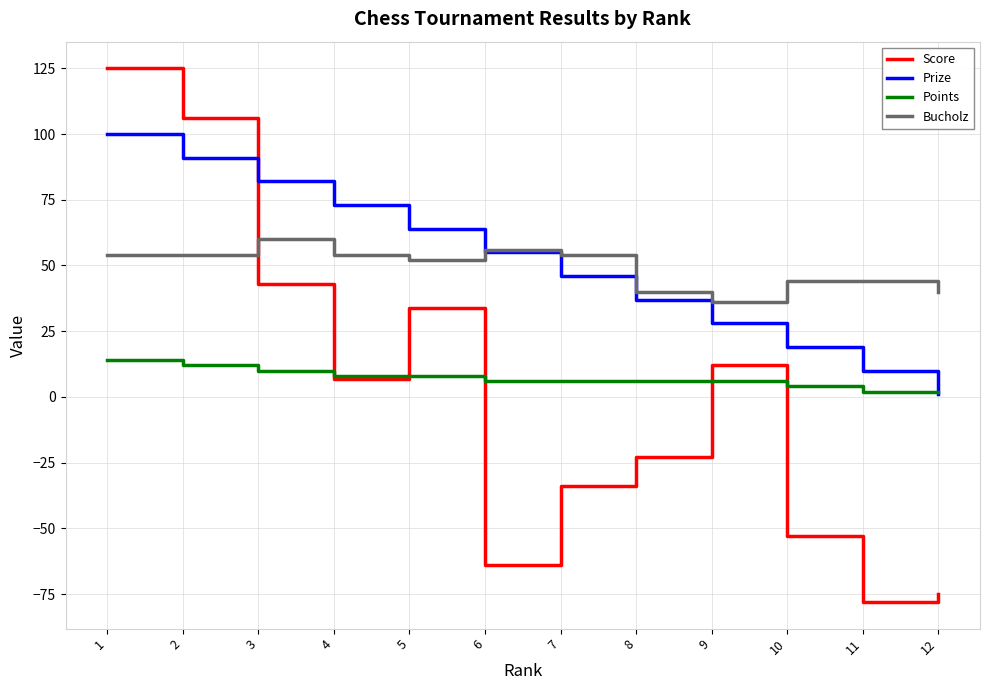

Where do Bucholz and Score first cross each other?

2 and 3